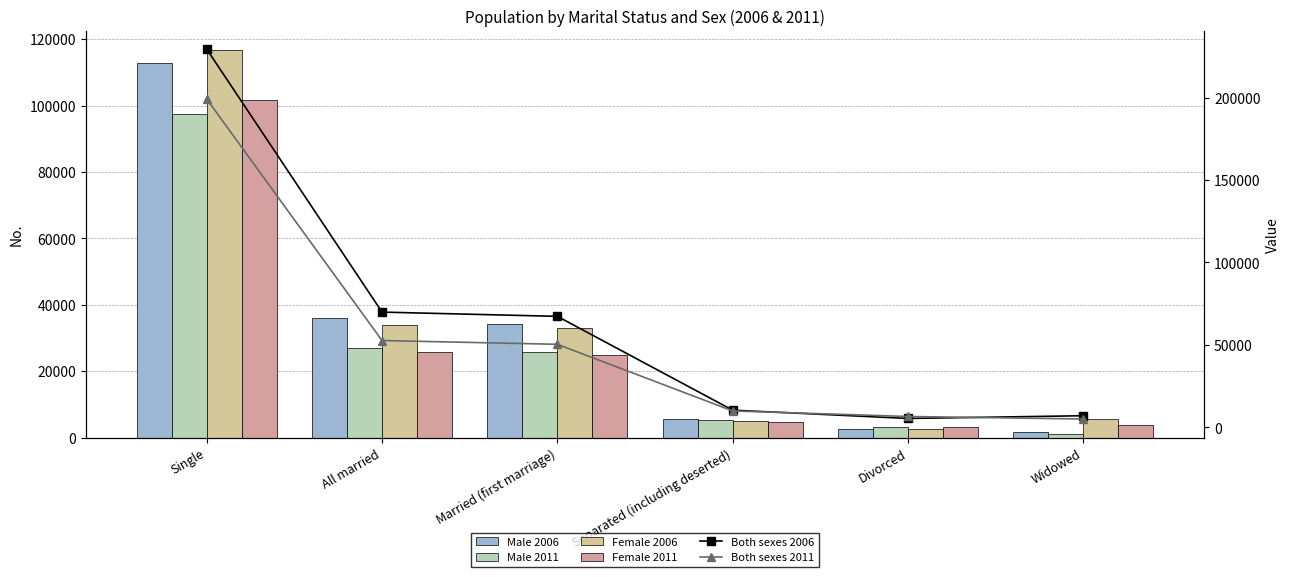

What is the smallest value displayed?

1123